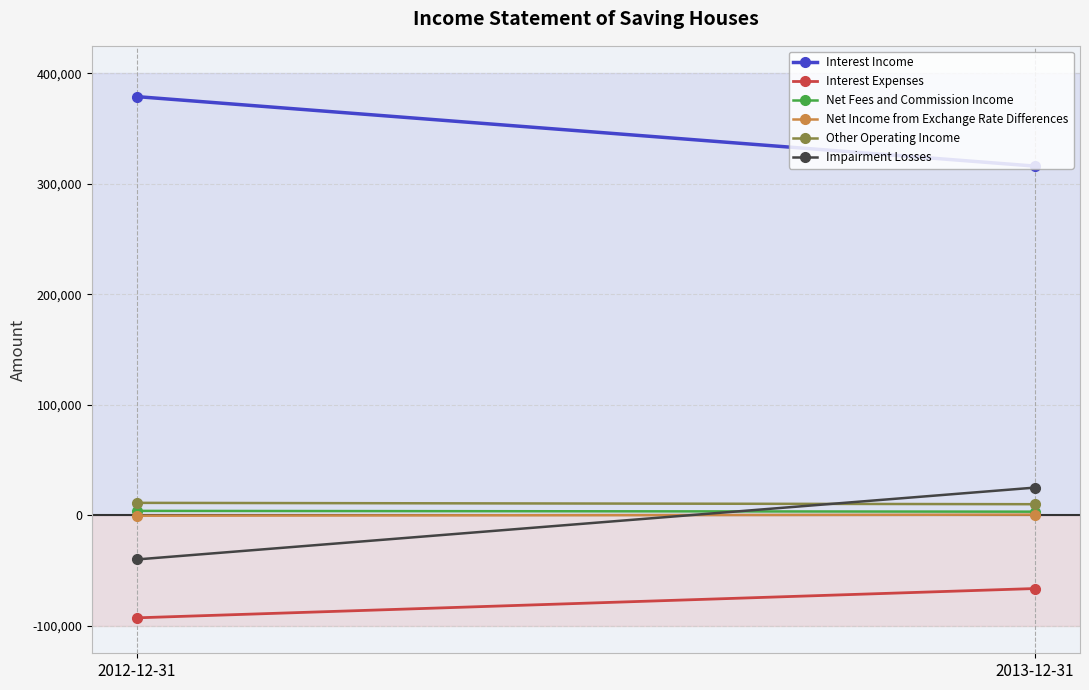

At which category is the sum across all series the highest?

2013-12-31